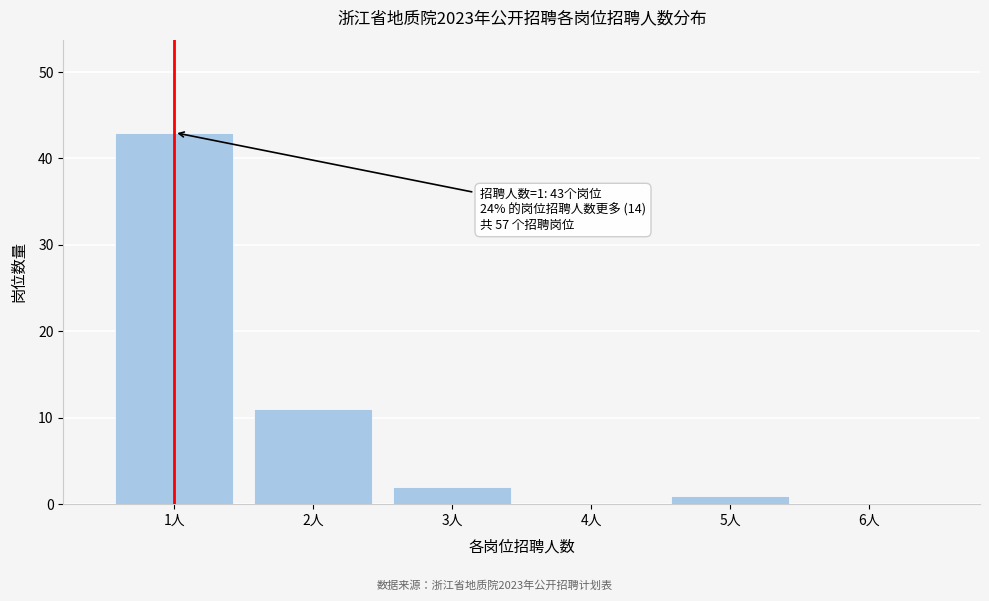

Which range on the x-axis has the tallest bar?

0.5 to 1.5